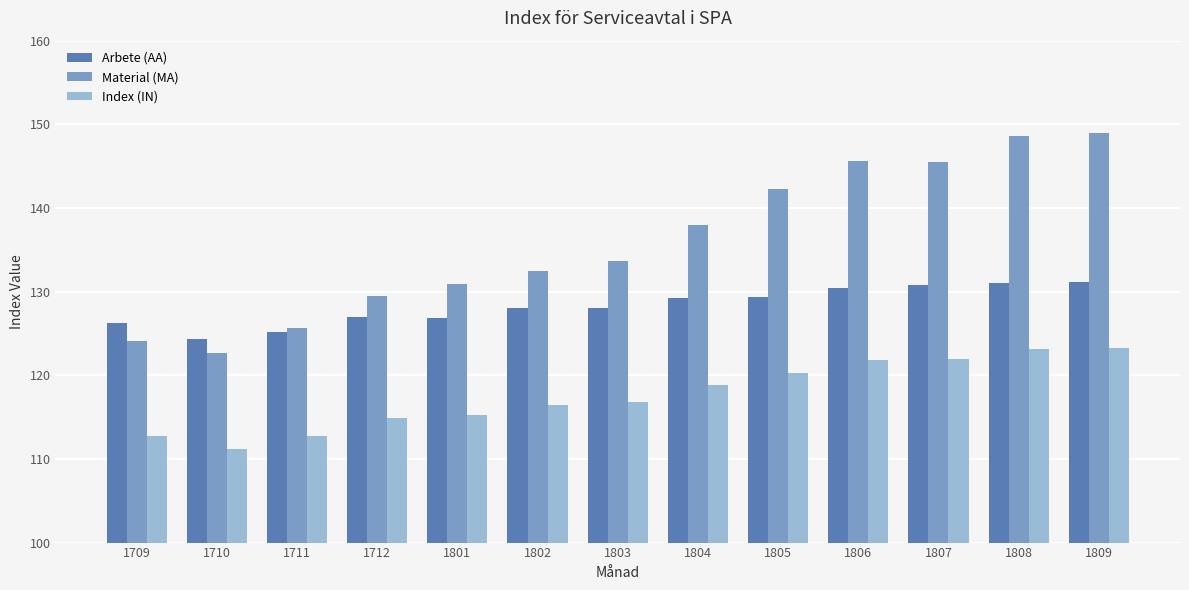

What is the sum of all Material (MA) values?

1768.1